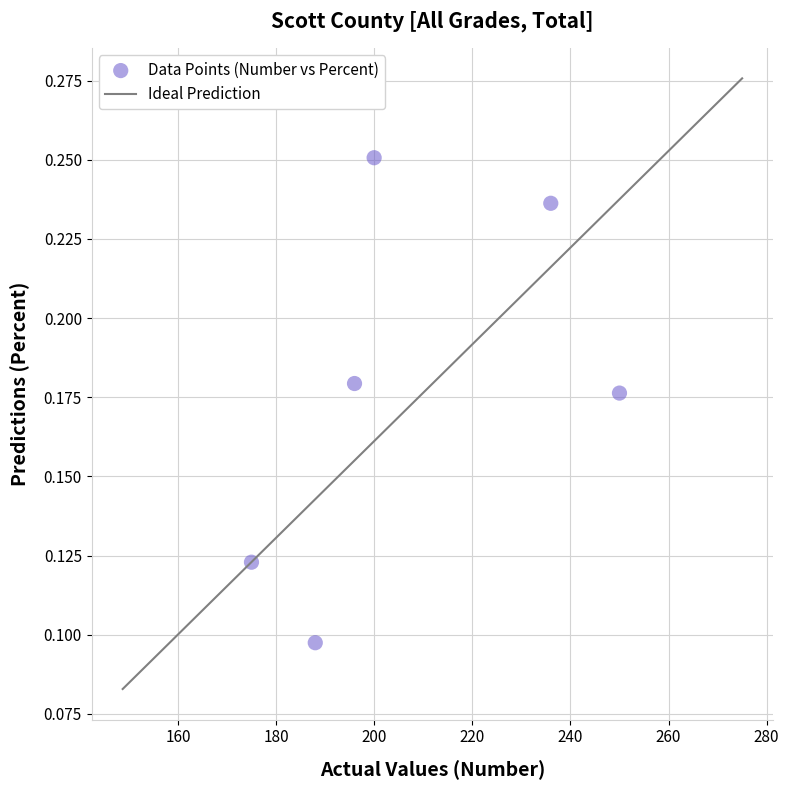

What is the range of X values (max minus min)?

75.0